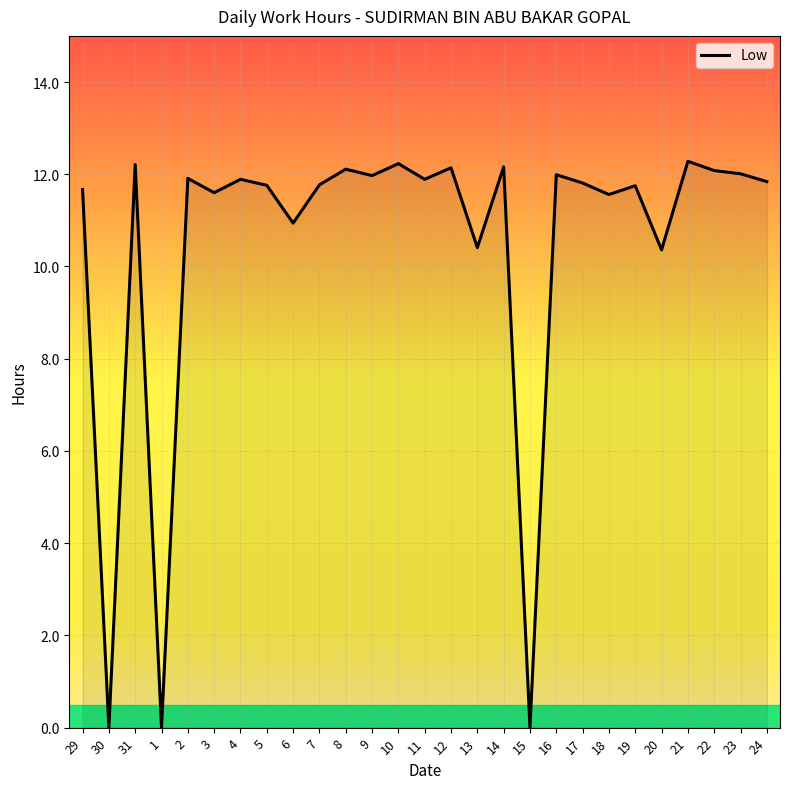

What is the average value?

10.5